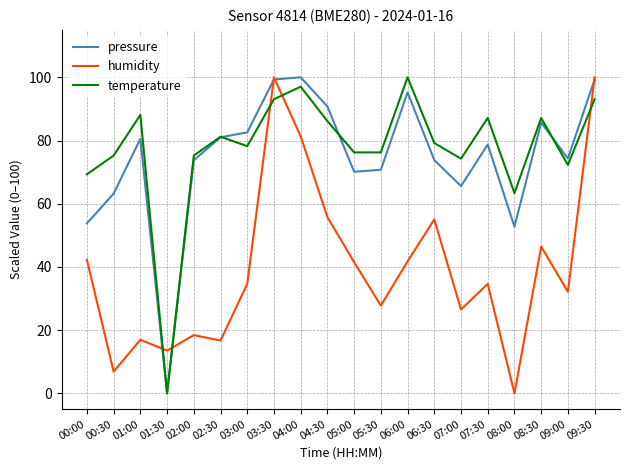

What is the spread (max minus min) of values at 04:00?

18.7